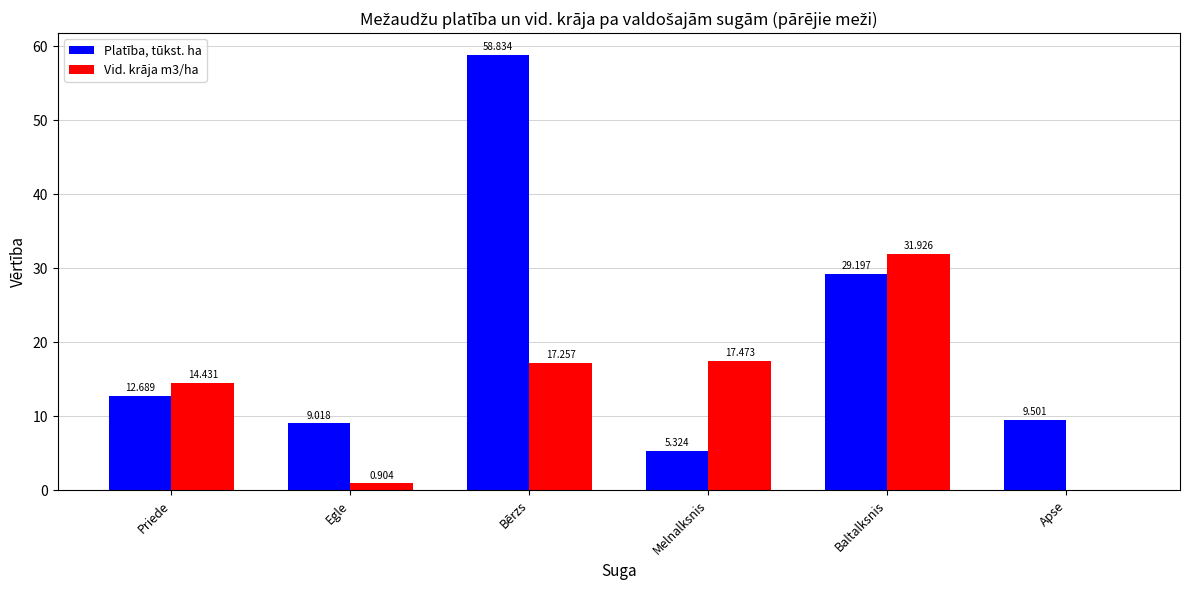

Reading left to right, transcribe all the data shown in this chart.

Platība, tūkst. ha: 12.7	9.0	58.8	5.3	29.2	9.5
Vid. krāja m3/ha: 14.4	0.9	17.3	17.5	31.9	0.0